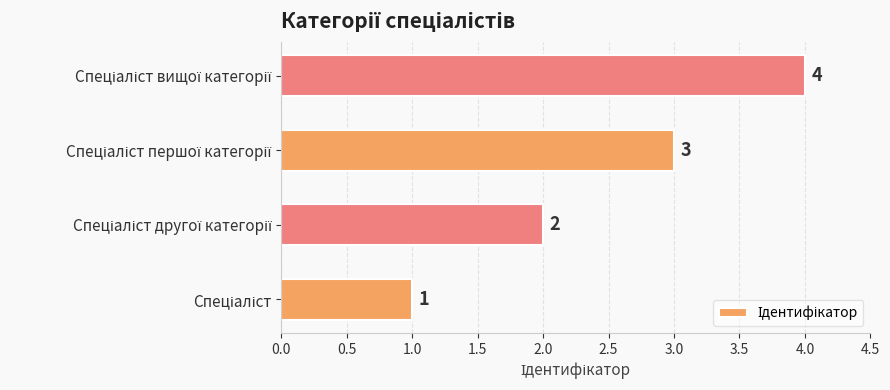

What is the greatest value displayed?

4